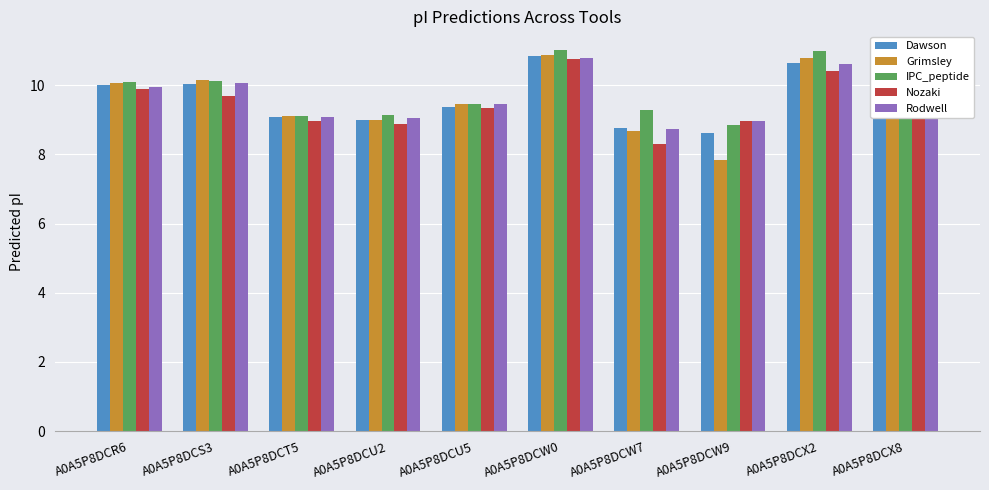

Count the number of data series in this chart.

5